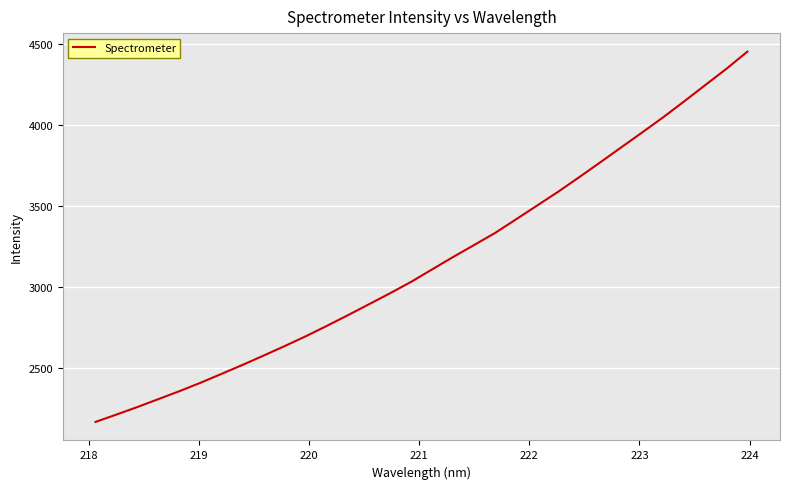

What is the maximum value shown in the chart?

4454.4